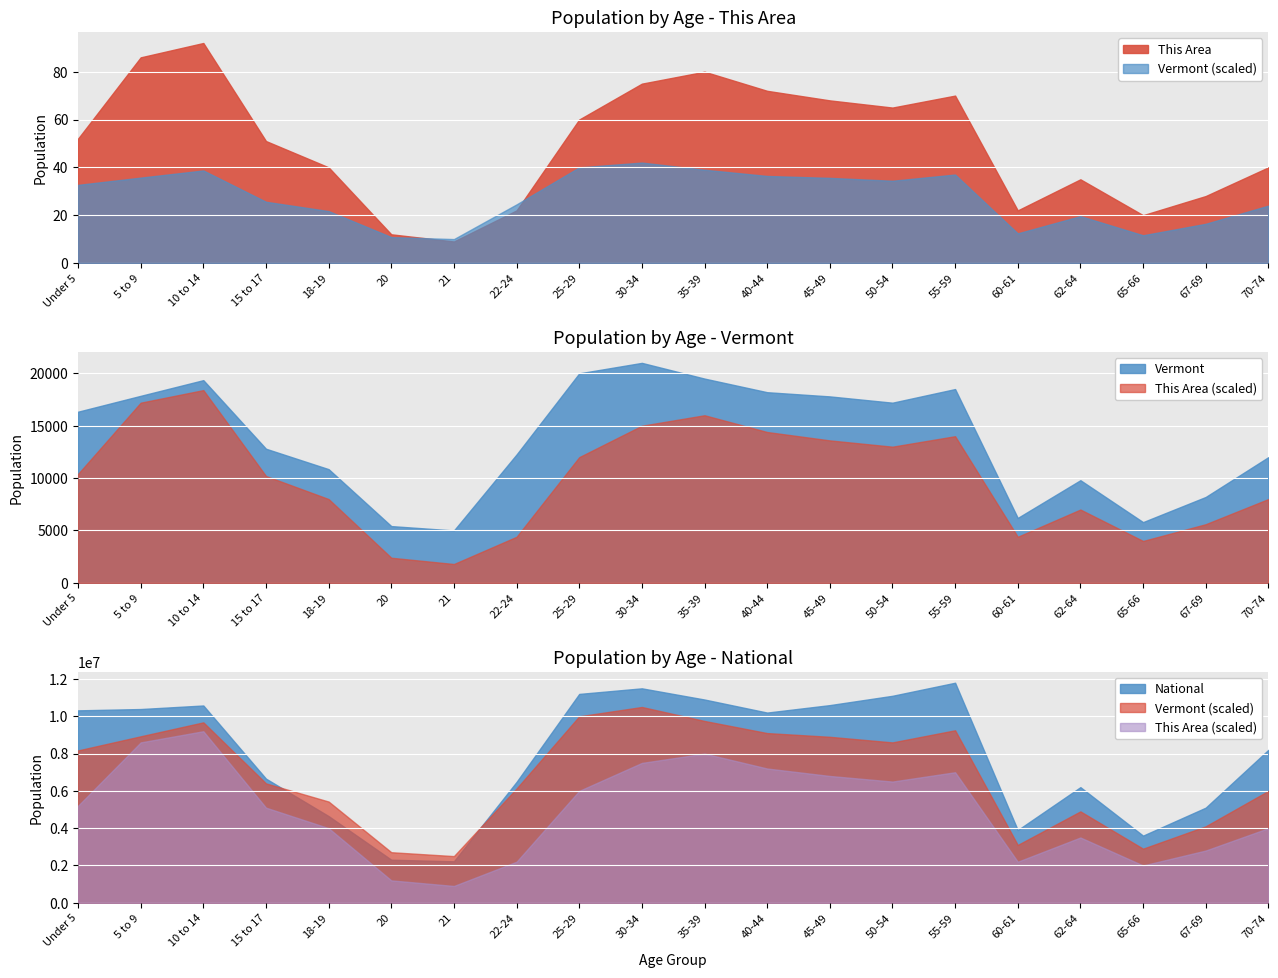

Reading left to right, transcribe all the data shown in this chart.

This Area (Male): Under 5=52	5 to 9=86	10 to 14=92	15 to 17=51	18-19=40	20=12	21=9	22-24=22	25-29=60	30-34=75	35-39=80	40-44=72	45-49=68	50-54=65	55-59=70	60-61=22	62-64=35	65-66=20	67-69=28	70-74=40
Vermont (Male): Under 5=16339	5 to 9=17854	10 to 14=19351	15 to 17=12804	18-19=10855	20=5421	21=5003	22-24=12258	25-29=20000	30-34=21000	35-39=19500	40-44=18200	45-49=17800	50-54=17200	55-59=18500	60-61=6200	62-64=9800	65-66=5800	67-69=8200	70-74=12000
National (Male): Under 5=10319427	5 to 9=10389638	10 to 14=10579862	15 to 17=6656209	18-19=4647457	20=2308319	21=2223198	22-24=6482659	25-29=11200000	30-34=11500000	35-39=10900000	40-44=10200000	45-49=10600000	50-54=11100000	55-59=11800000	60-61=3900000	62-64=6200000	65-66=3600000	67-69=5100000	70-74=8200000